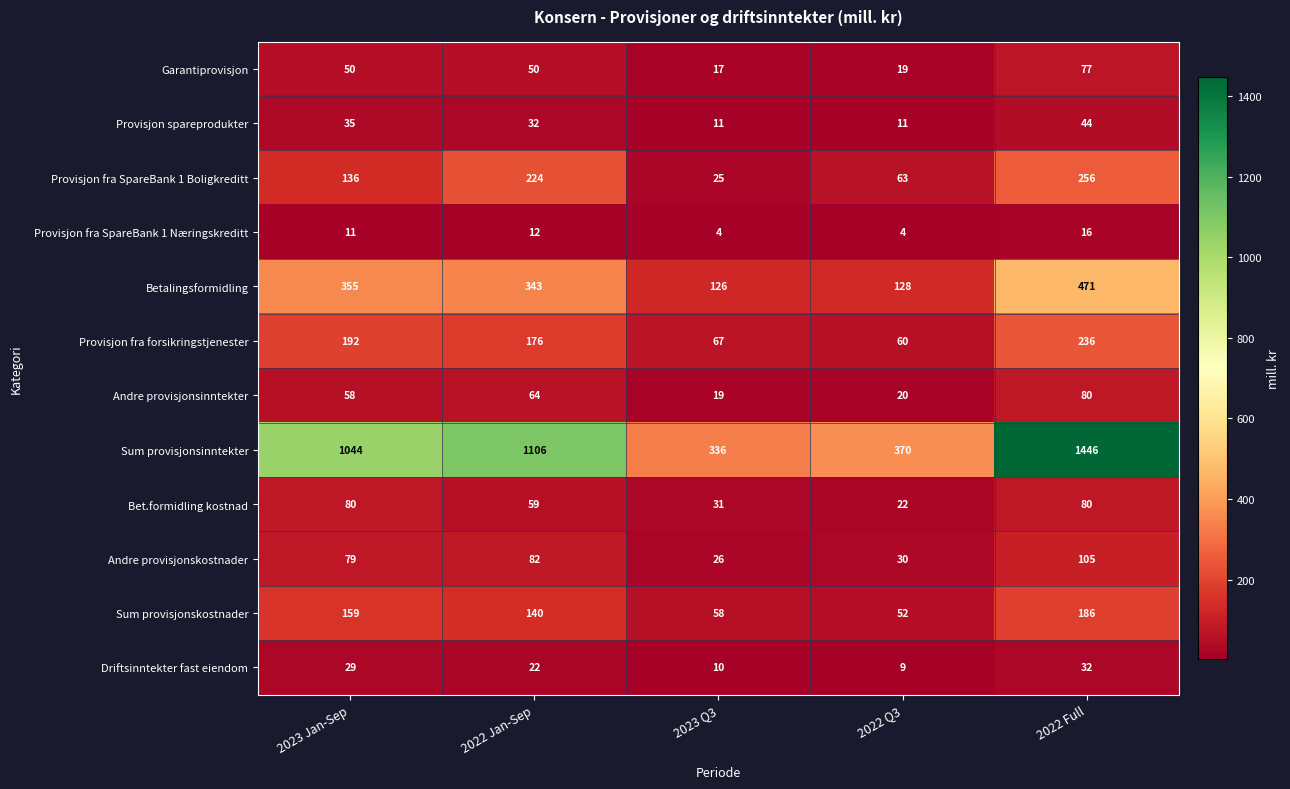

The Sum provisjonskostnader series shows 16 at 2023 Q3. True or false?

False